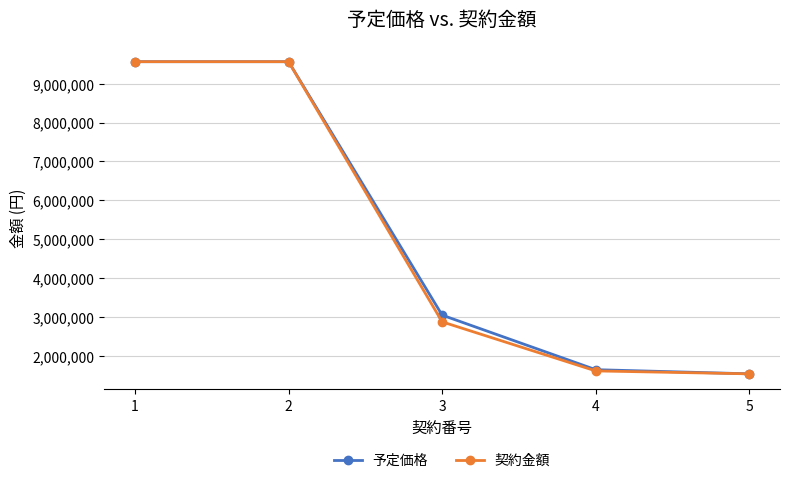

Is it true that 予定価格 equals 3054166 at 3?

True